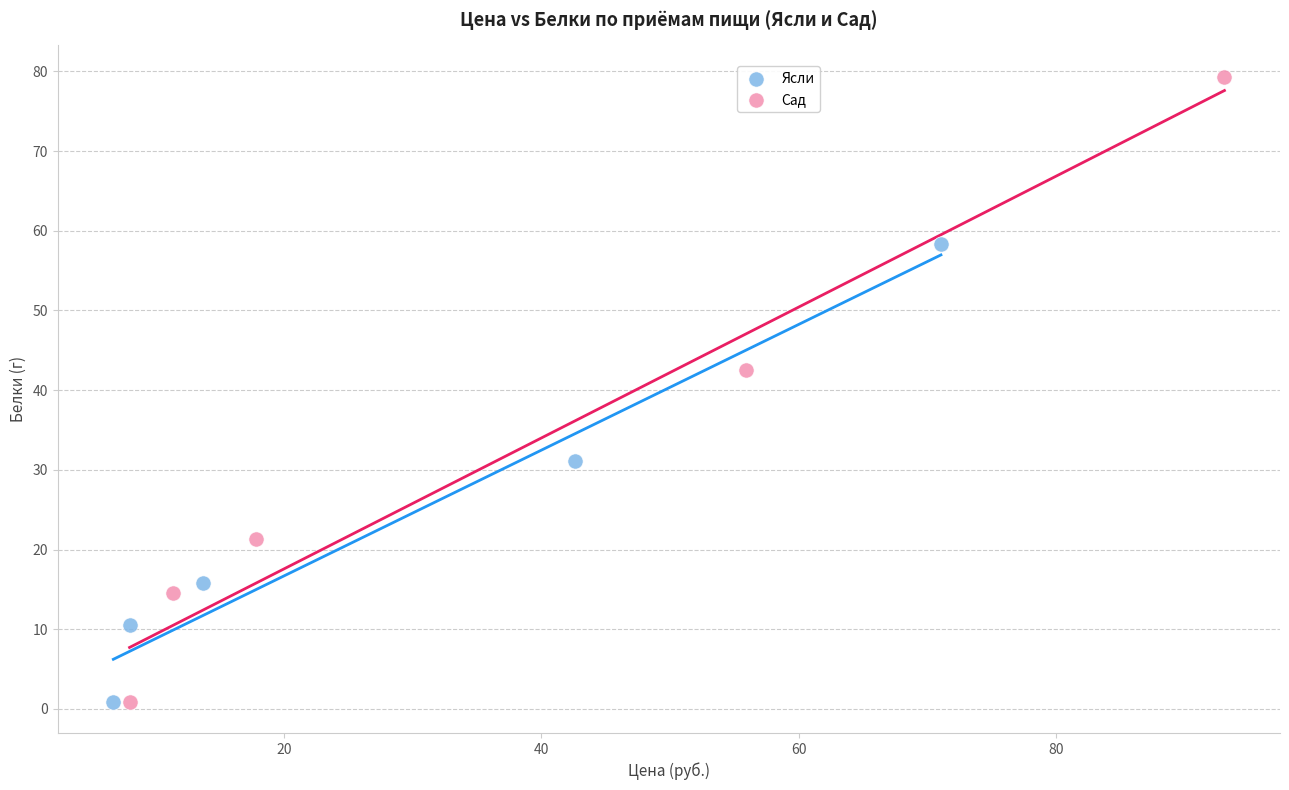

Which series has the largest Y range (max minus min)?

Сад